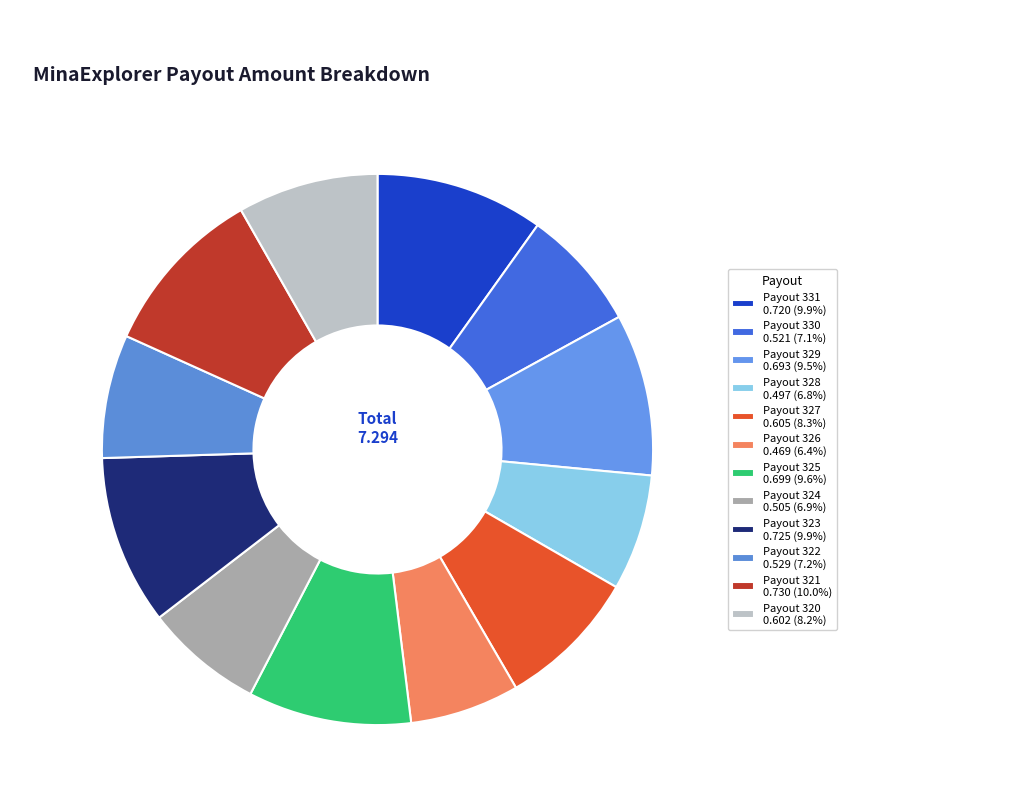

How many slices are in this pie chart?

12